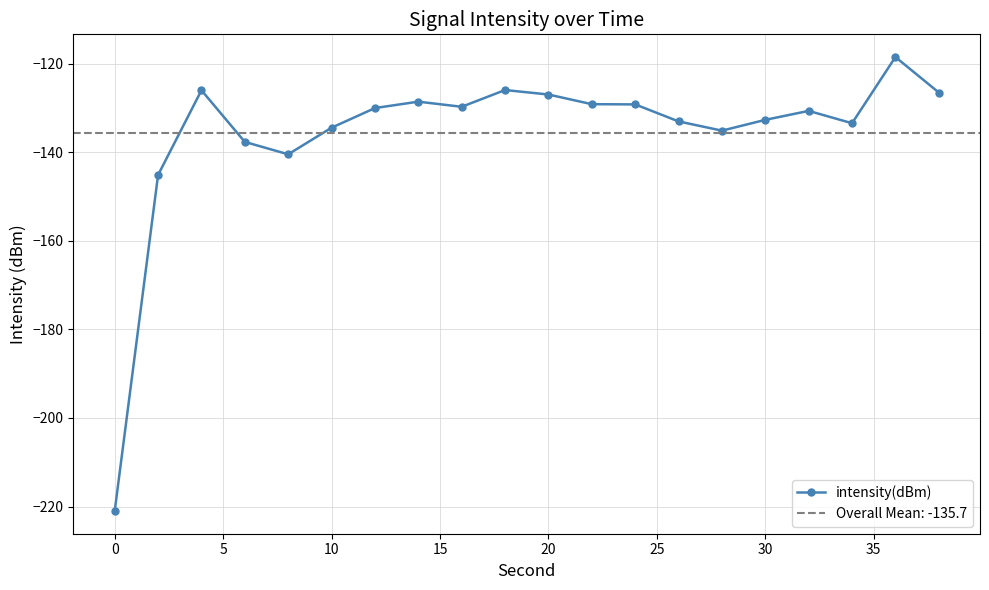

What is the minimum value for intensity(dBm)?

-221.0